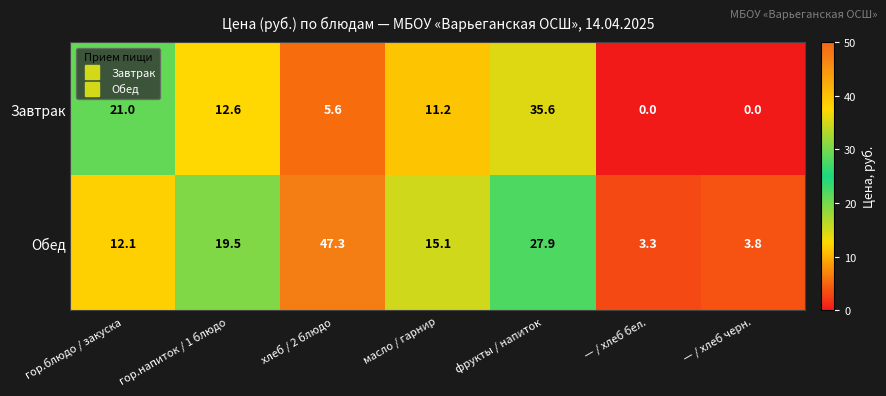

How many values in the Обед series are below 15?

3